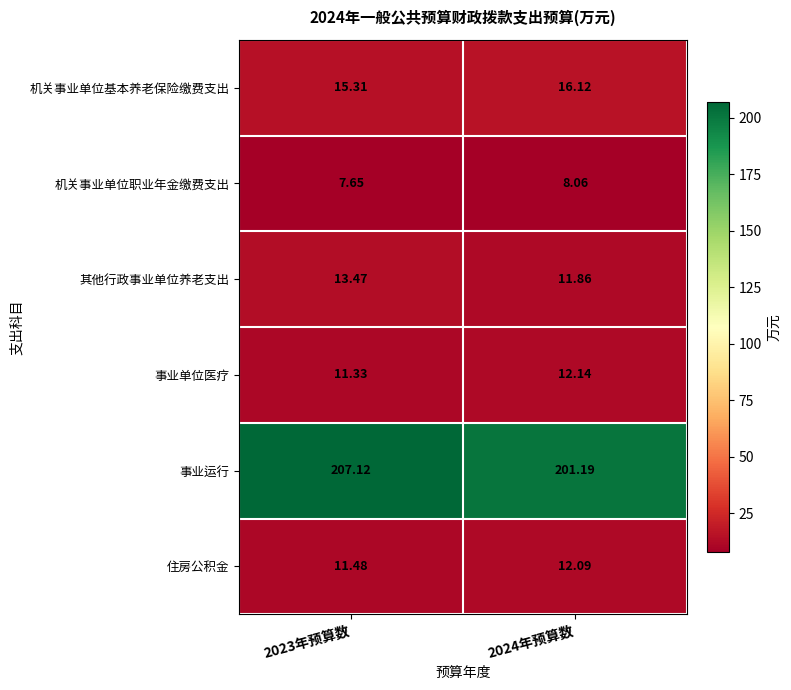

List the series in order of their peak value, lowest first.

机关事业单位职业年金缴费支出, 住房公积金, 事业单位医疗, 其他行政事业单位养老支出, 机关事业单位基本养老保险缴费支出, 事业运行